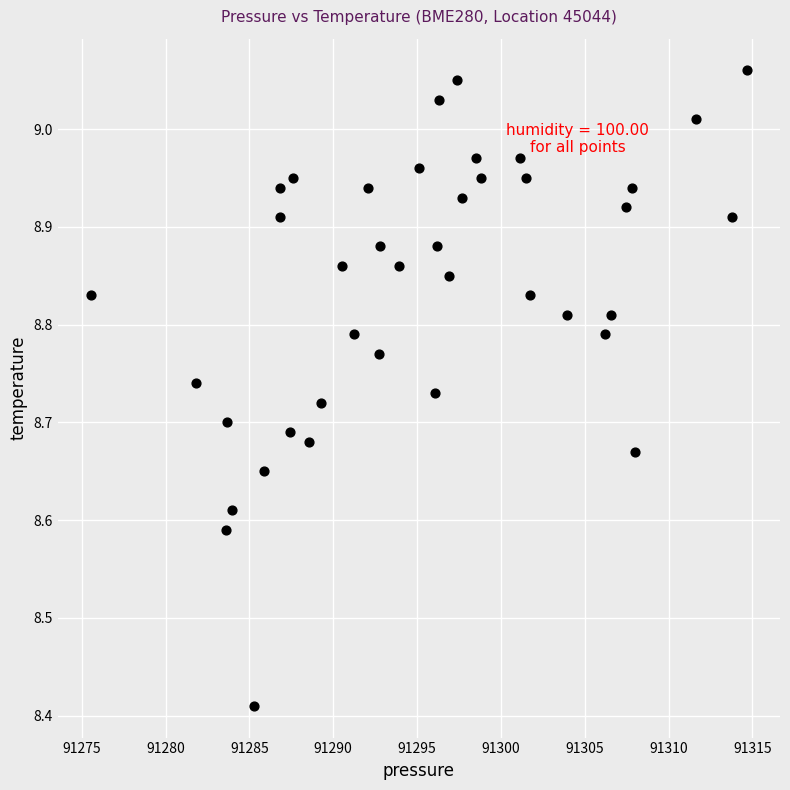

How many data points are displayed?

40